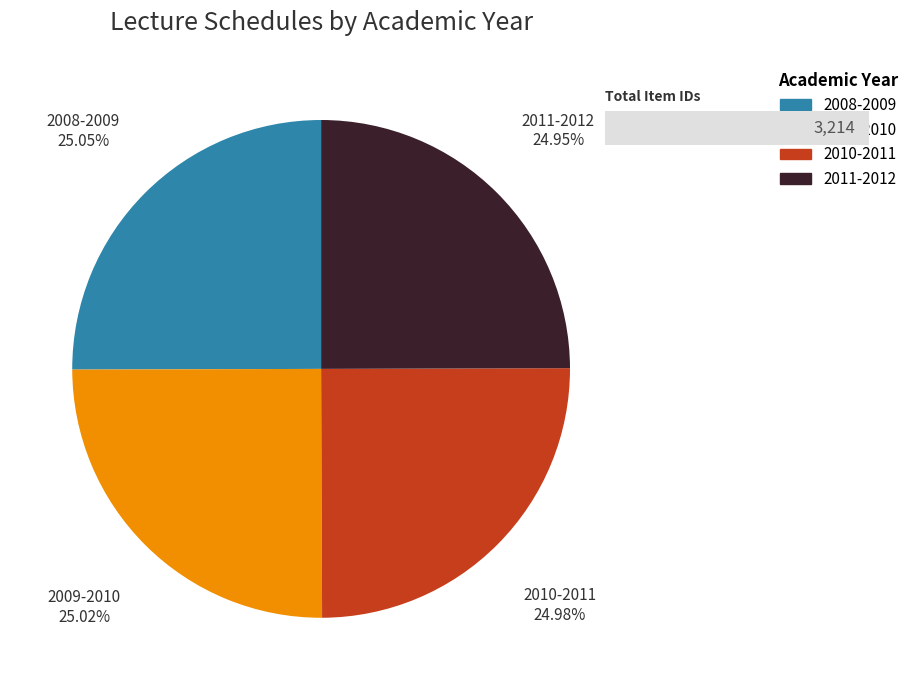

To the nearest percent, what percentage of the pie is 2009-2010?

25%